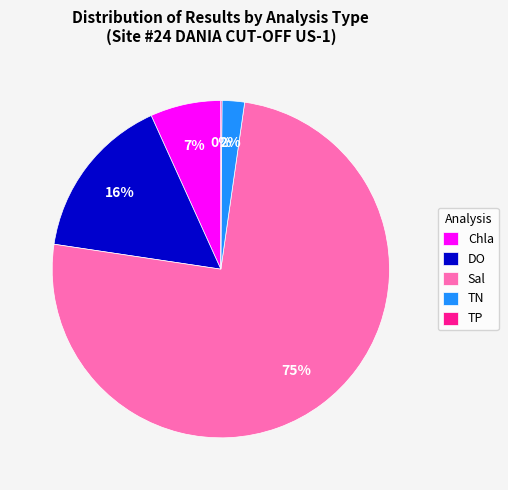

To the nearest percent, what percentage of the pie is TN?

2%